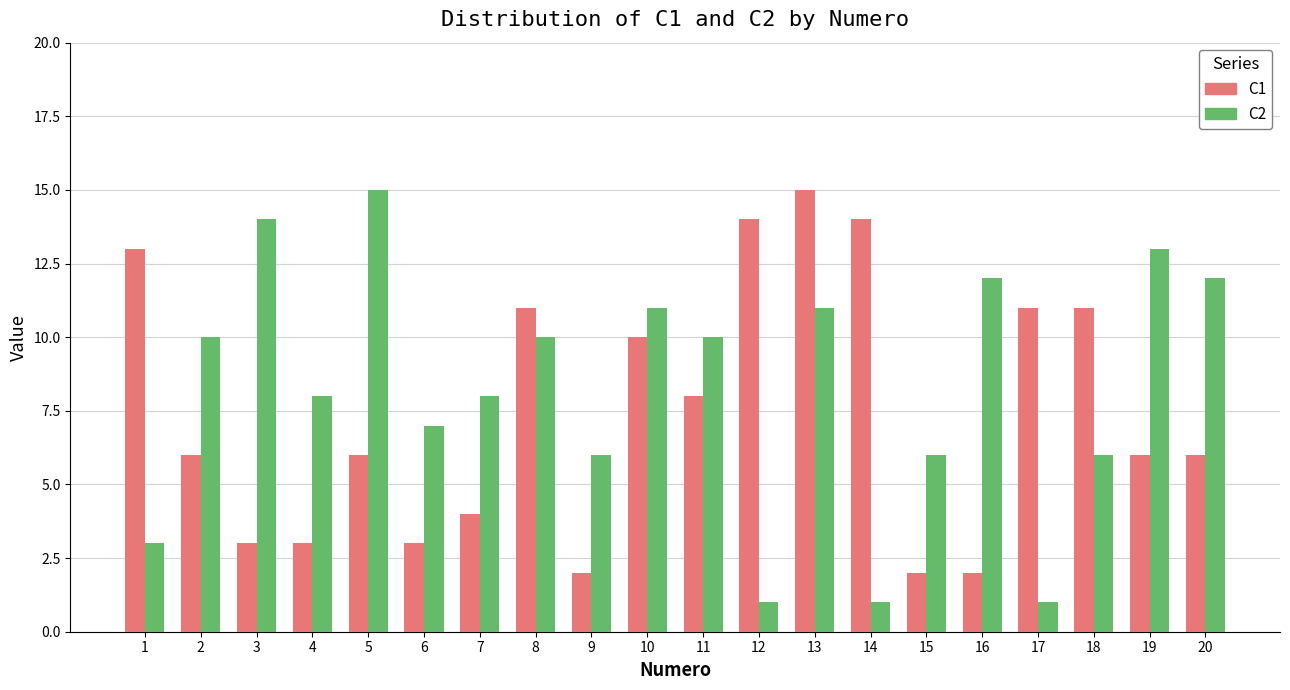

What is the total value across all series at 20?

18